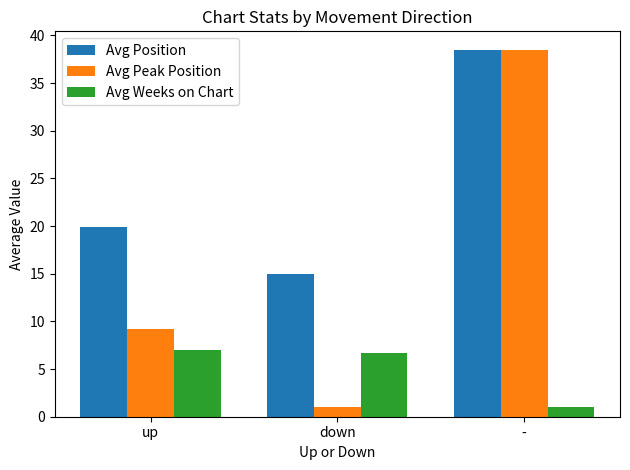

Where is Avg Position nearest to the value 26?

up